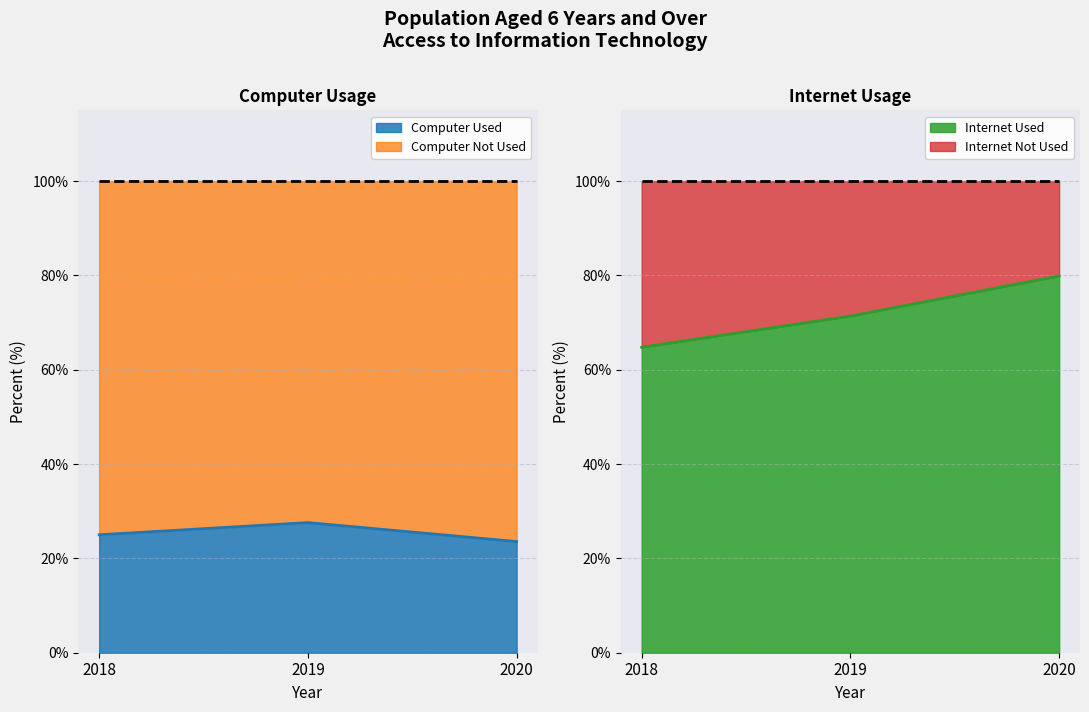

Is the value of Computer Used at 2018 greater than the value of Internet Used at 2020?

No